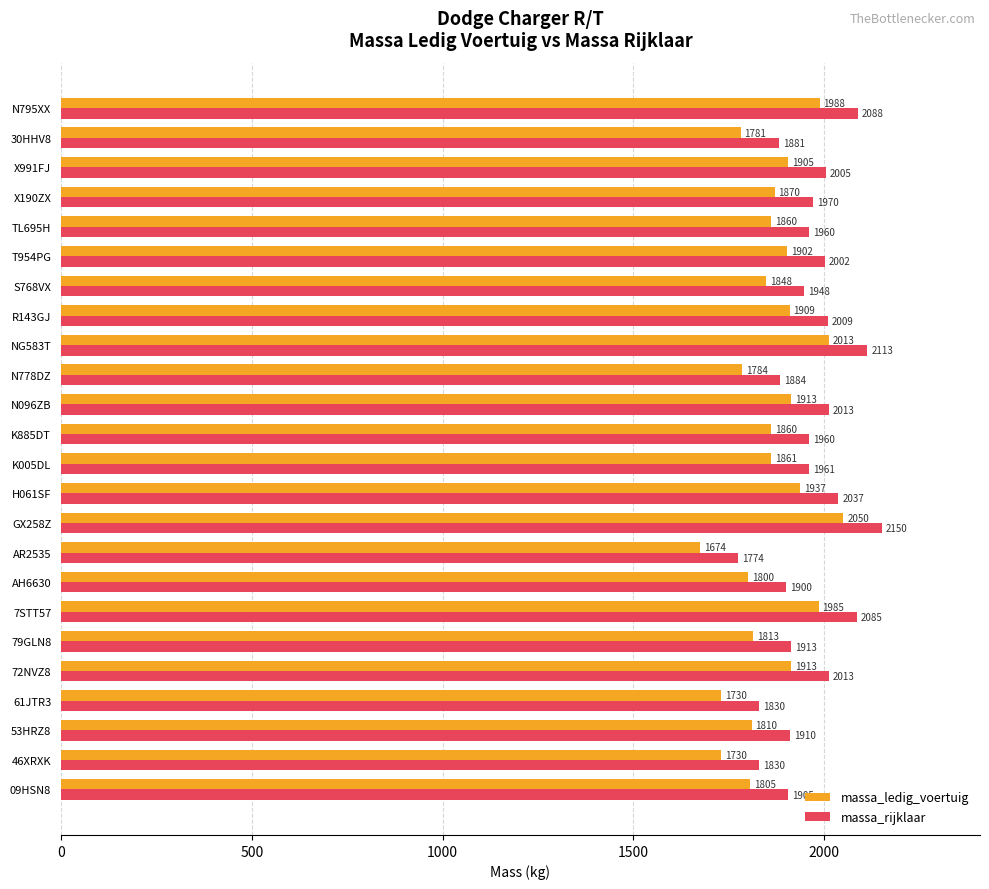

Rank the series by their average value, from highest to lowest.

massa_rijklaar, massa_ledig_voertuig